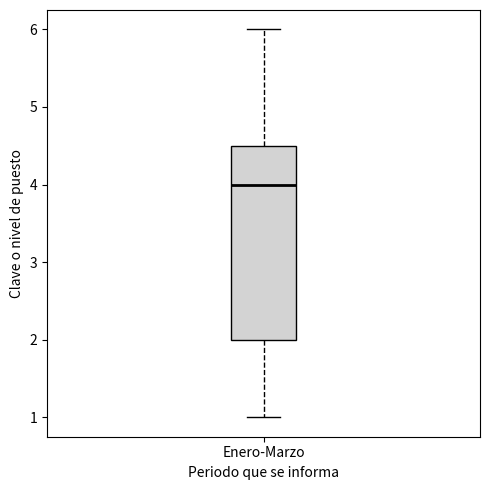

Transcribe this box plot: give where the median line is, the range the box spans, and where the two whiskers end, as read against the y-axis. The values are not printed on the chart, so give them approximately, as read against the axis.

median 4.0, box 2.0 to 4.5, whiskers 1.0 to 6.0